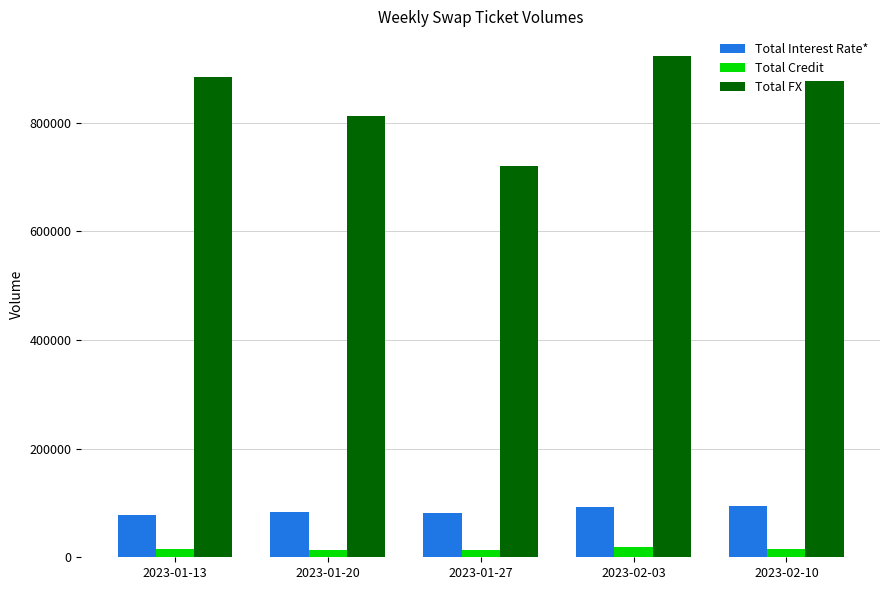

What is the total value across all series at 2023-01-20?

909840